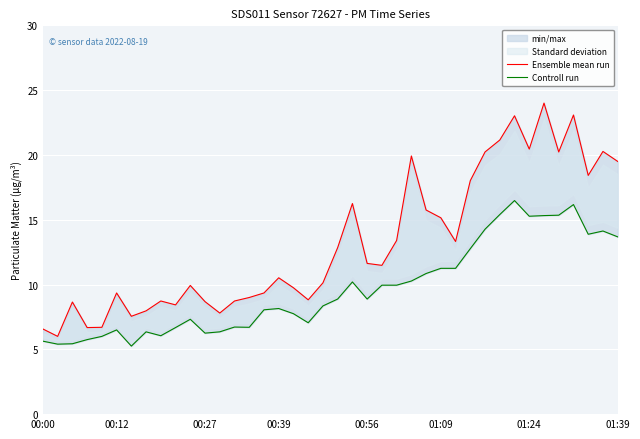

The value of Ensemble mean run at 17 is 9.8. True or false?

True